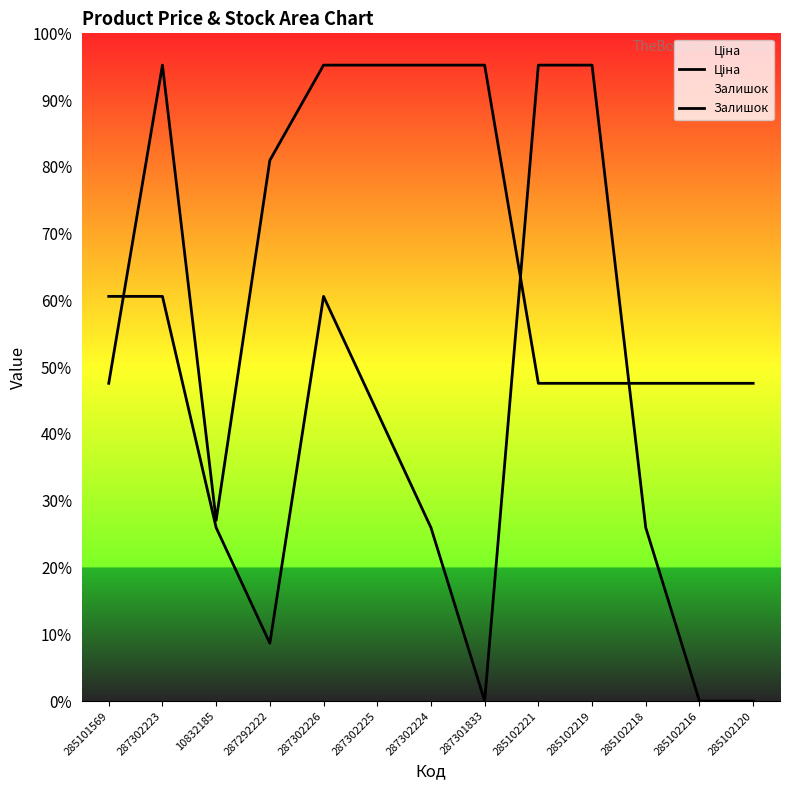

What is the label of the 5th point from the left?

287302226